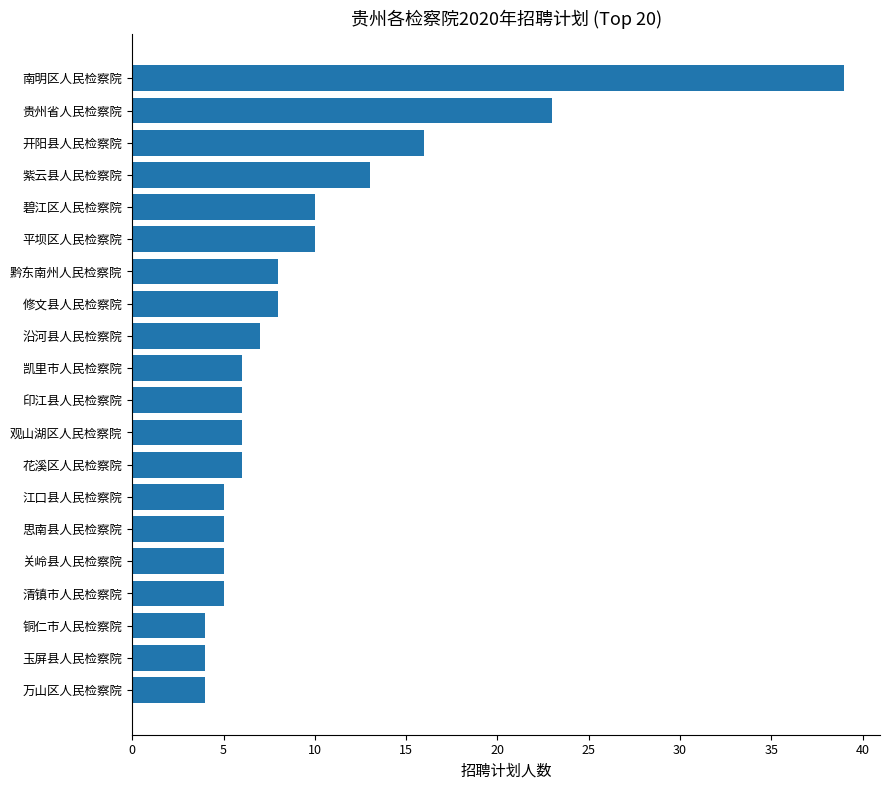

Where is the data nearest to the value 21?

贵州省人民检察院